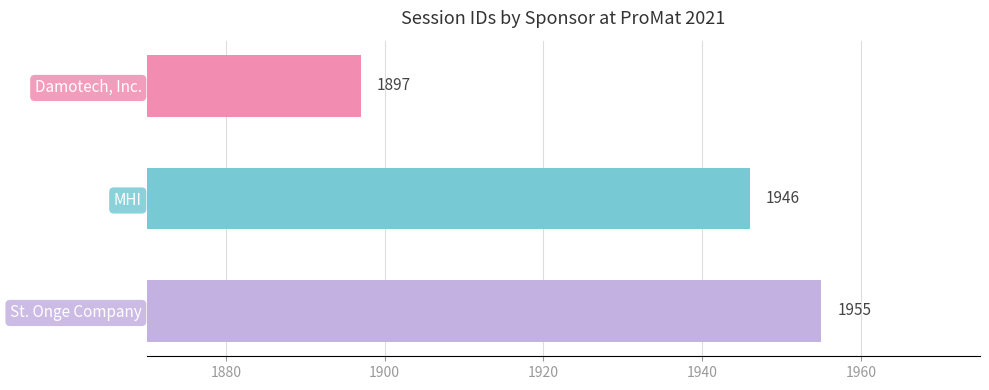

What is the greatest value displayed?

1955